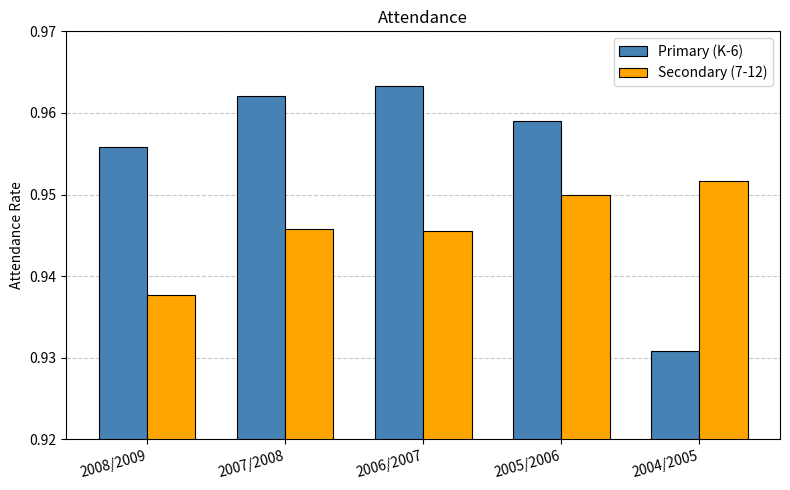

Is the value of Primary (K-6) at 2007/2008 greater than the value of Secondary (7-12) at 2008/2009?

Yes